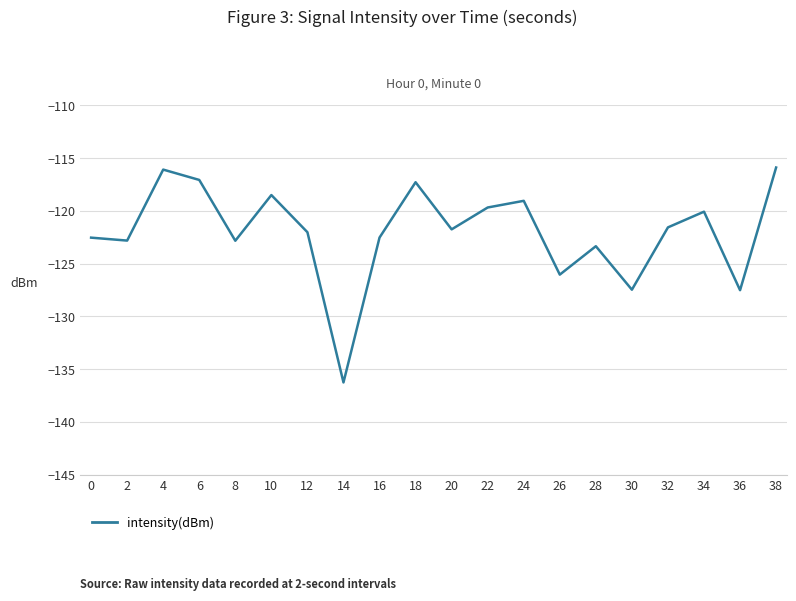

Which label corresponds to the smallest value in the chart?

14